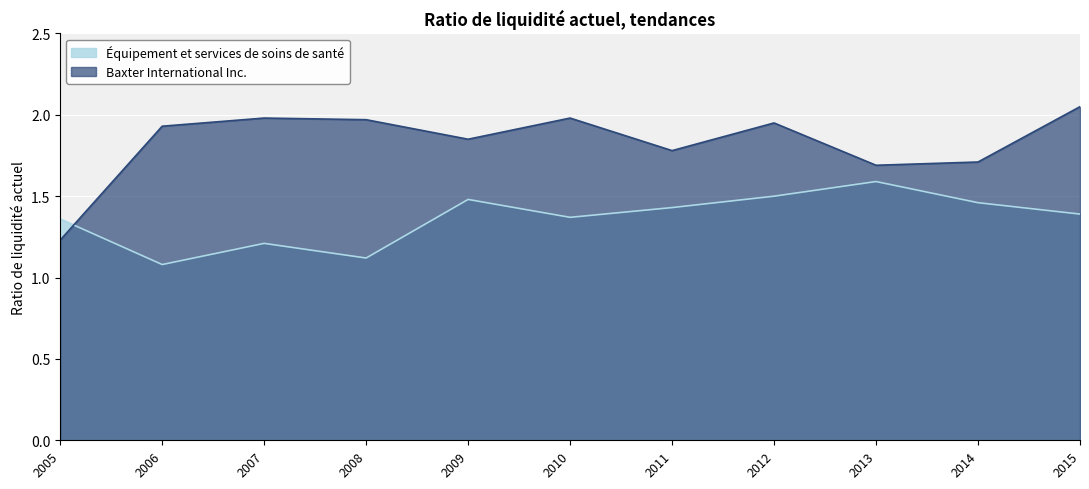

What is the sum of all Équipement et services de soins de santé values?

15.0